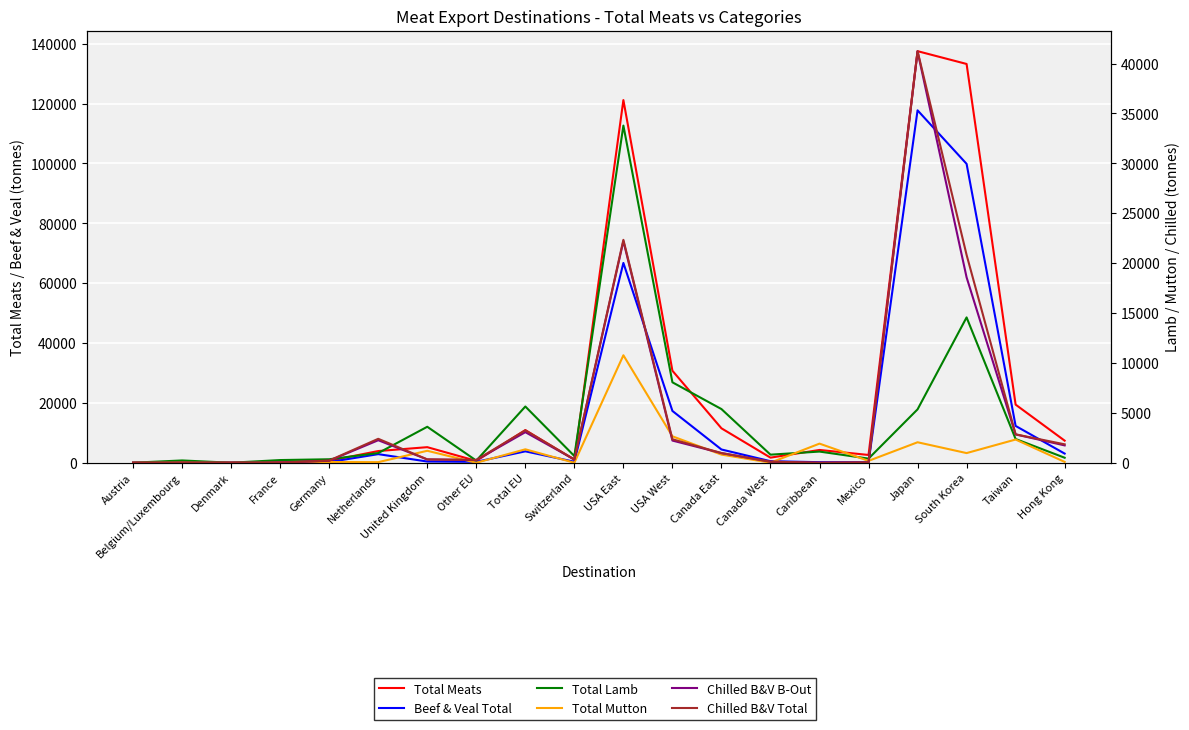

True or false: Chilled B&V B-Out and Total Meats intersect in this chart.

False